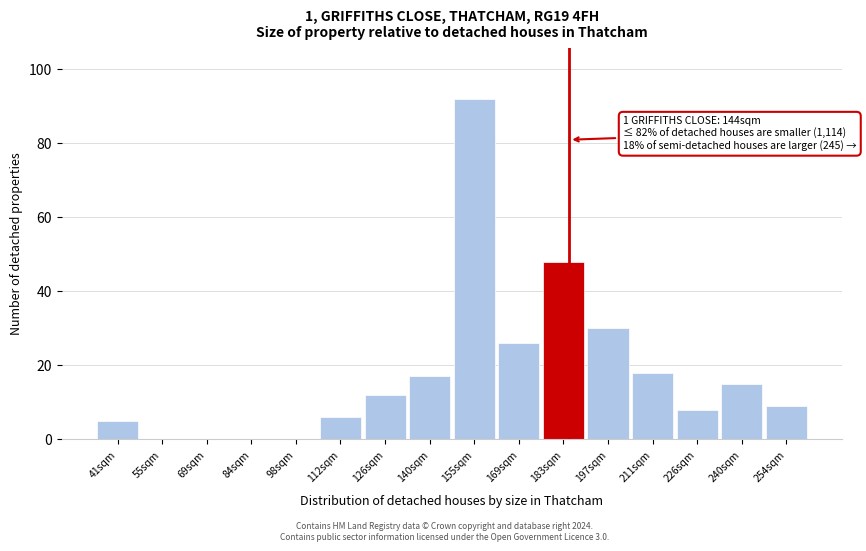

Reading left to right, list all the values displayed in this chart.

41sqm=5	55sqm=0	69sqm=0	84sqm=0	98sqm=0	112sqm=6	126sqm=12	140sqm=17	155sqm=92	169sqm=26	183sqm=48	197sqm=30	211sqm=18	226sqm=8	240sqm=15	254sqm=9